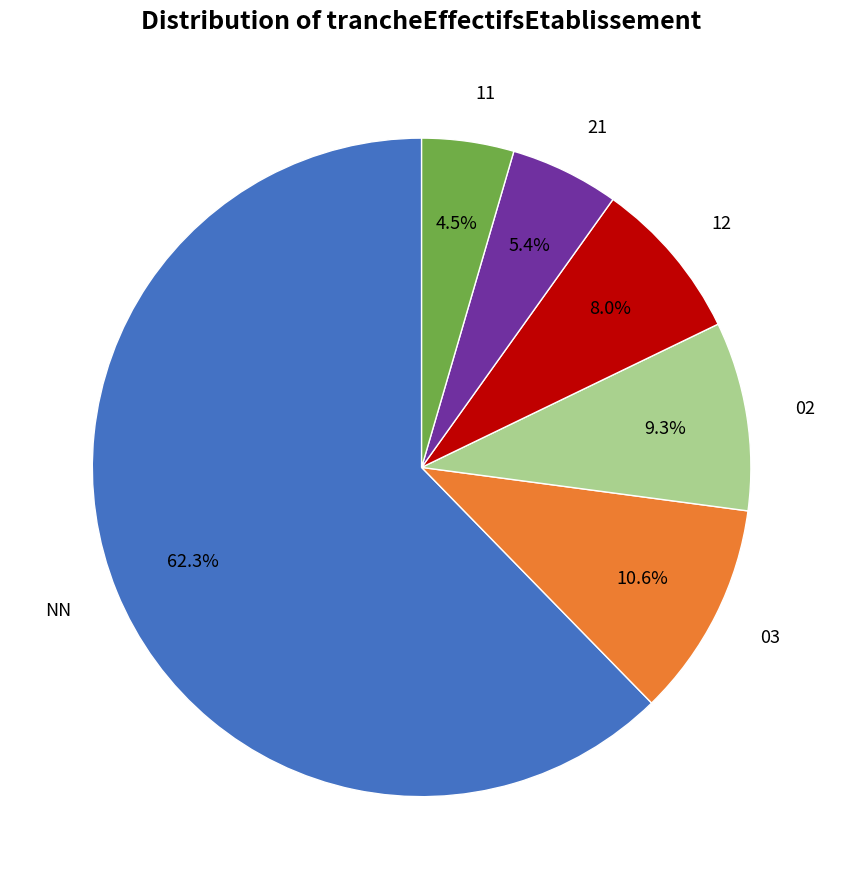

Is there a majority slice in this chart?

Yes